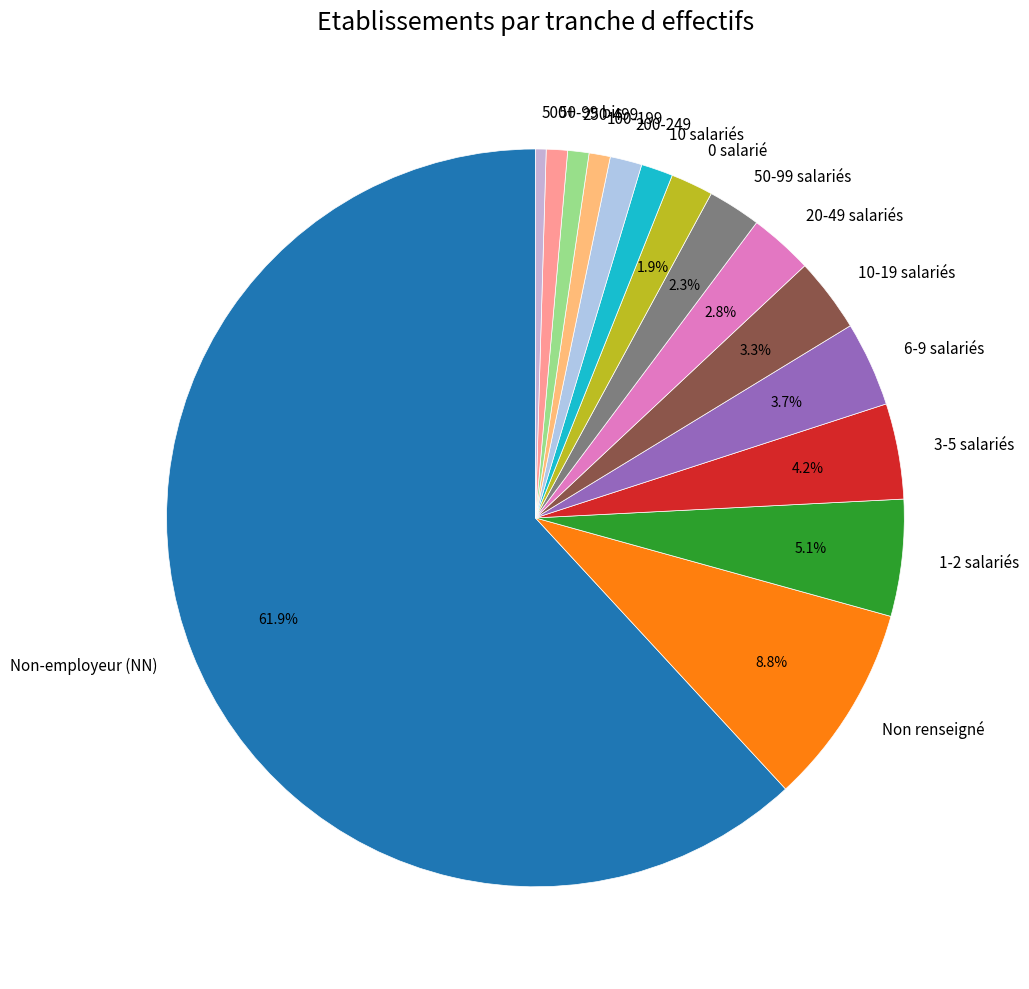

Combined, do Non renseigné and 50-99 salariés account for over 50%?

No